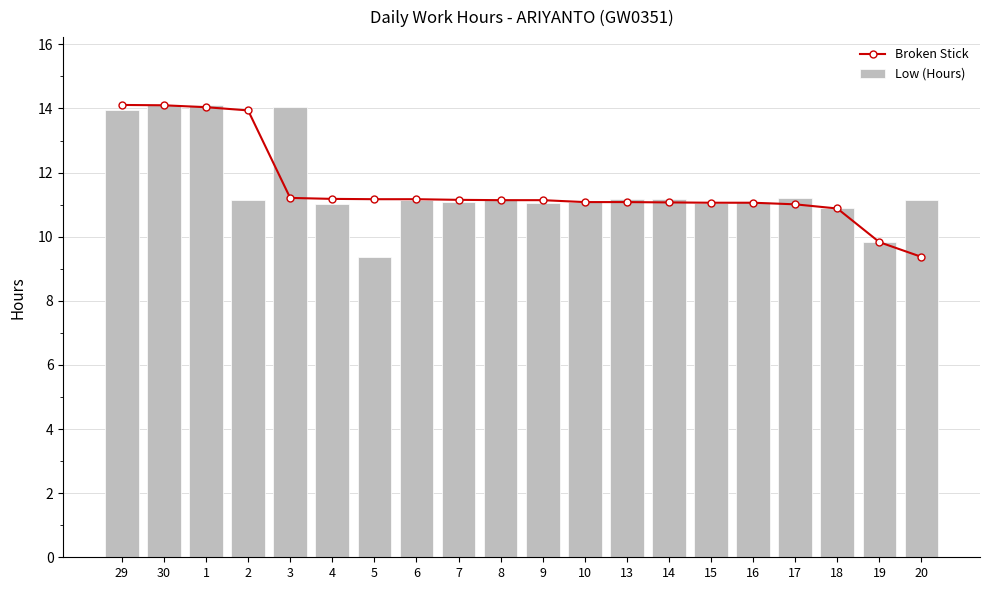

The value of Low (Hours) at 30 is 14.1. True or false?

True